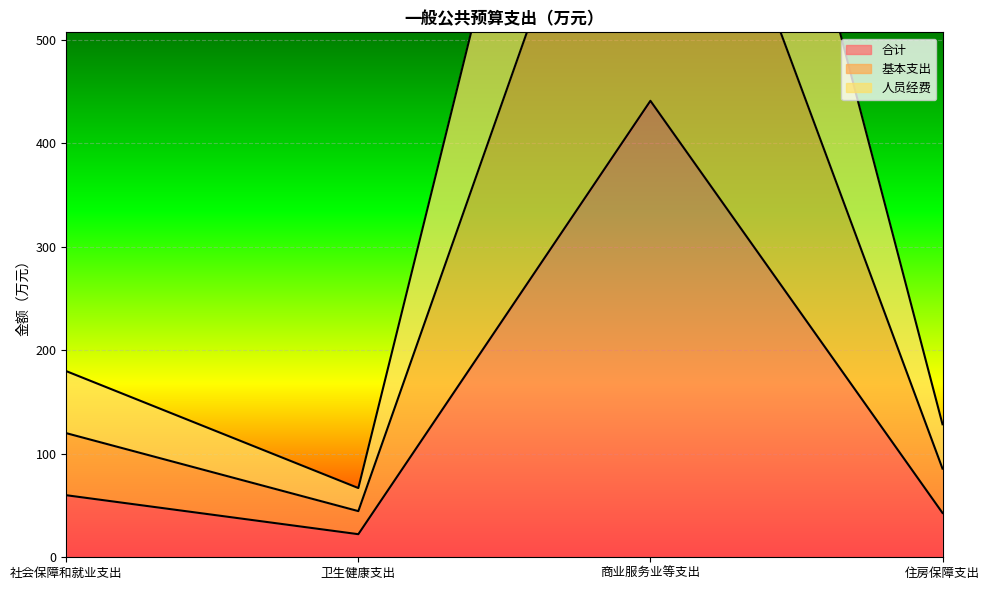

Is it true that 人员经费 equals 845.8 at 商业服务业等支出?

True